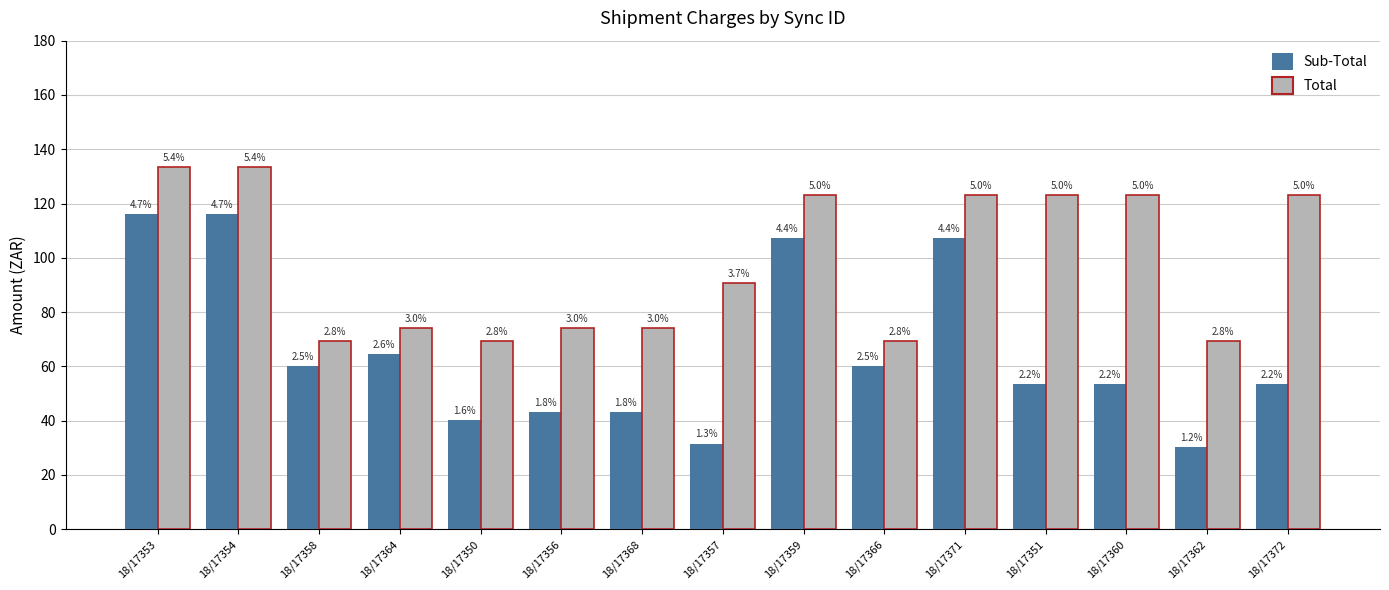

How many bars are there in each group?

2